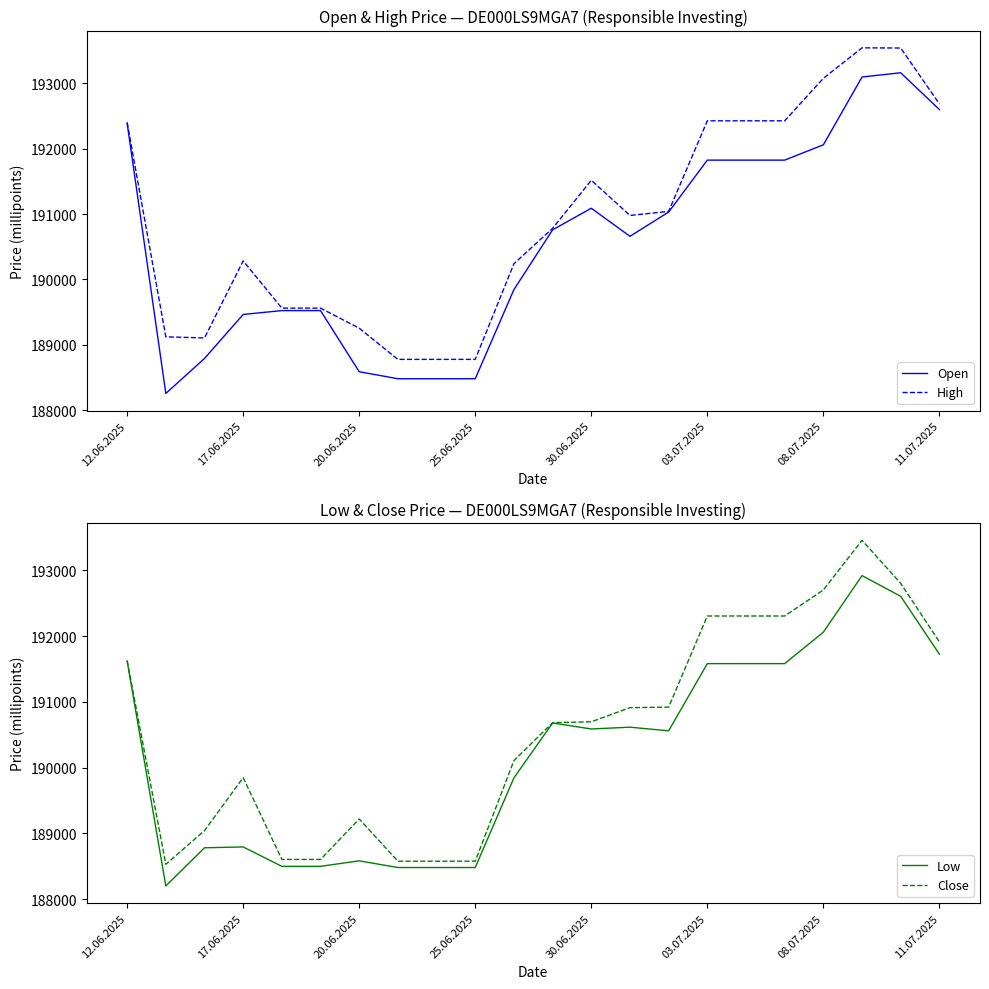

The value of High at 20.06.2025 is 87420. True or false?

False